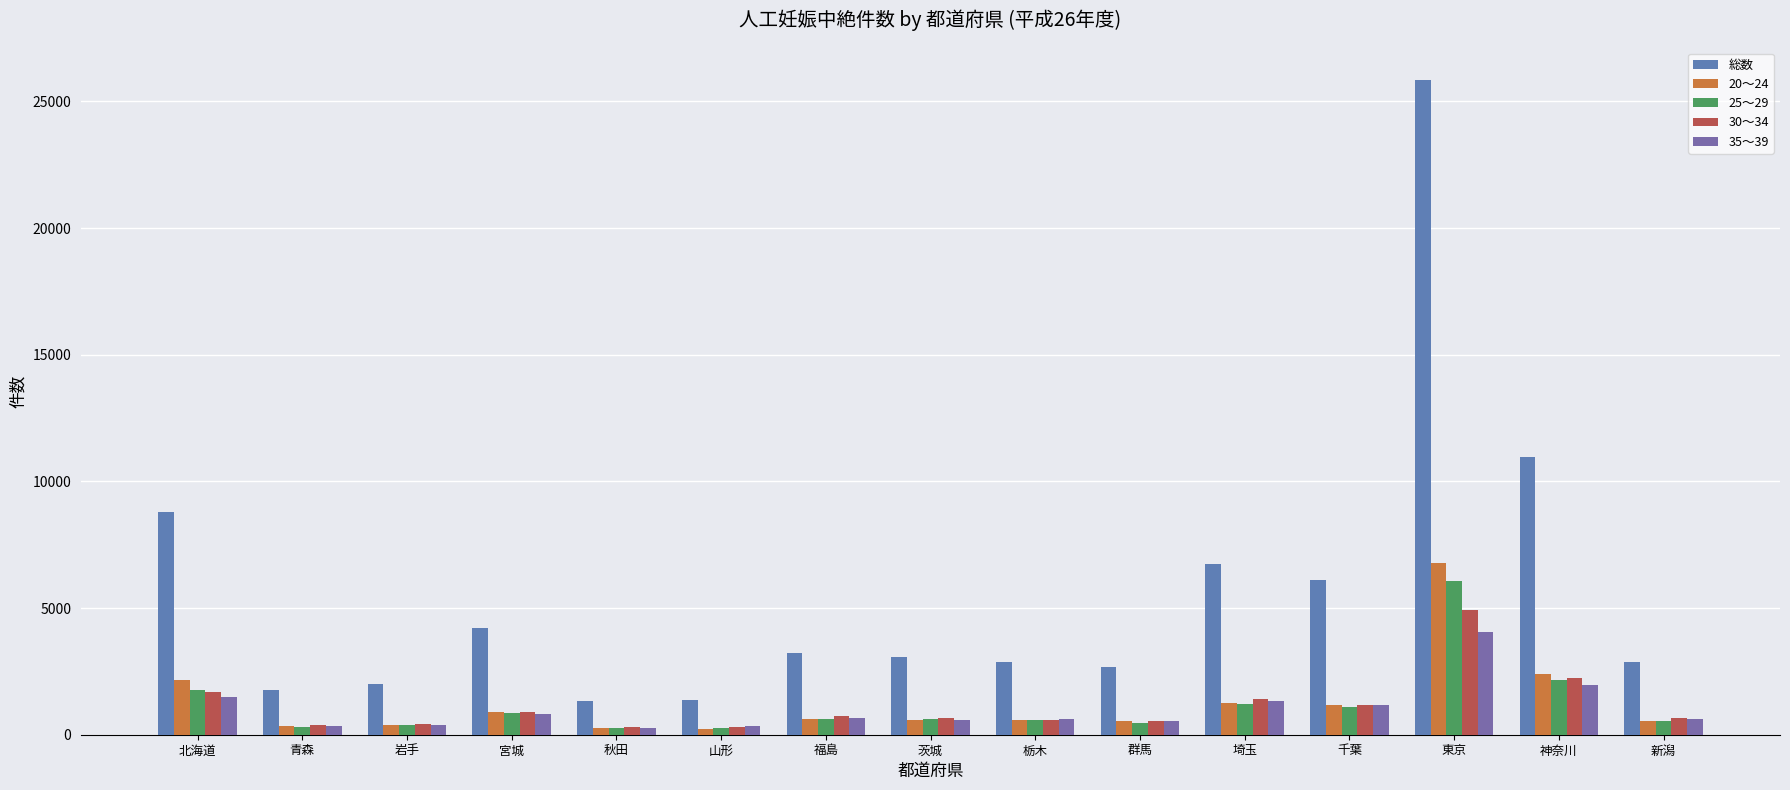

How many values in the 35～39 series are below 616?

7